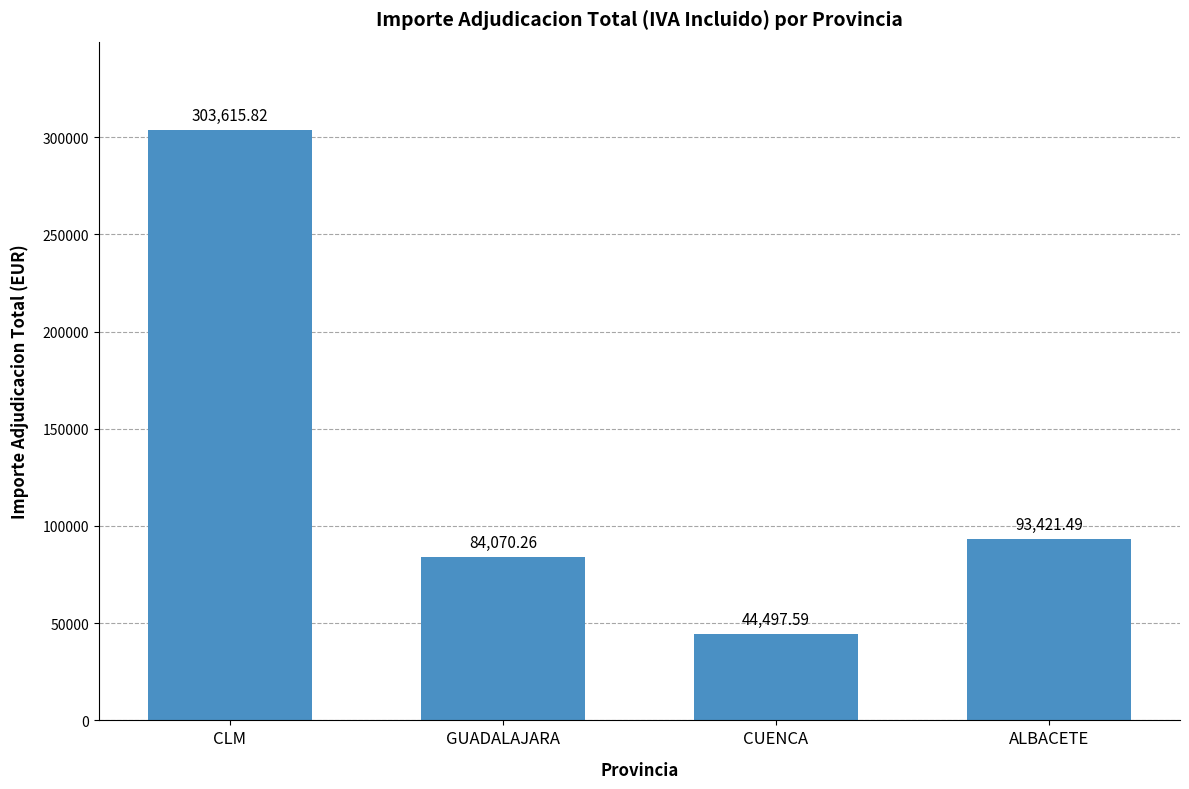

True or false: the data shows 77381.2 at CUENCA.

False